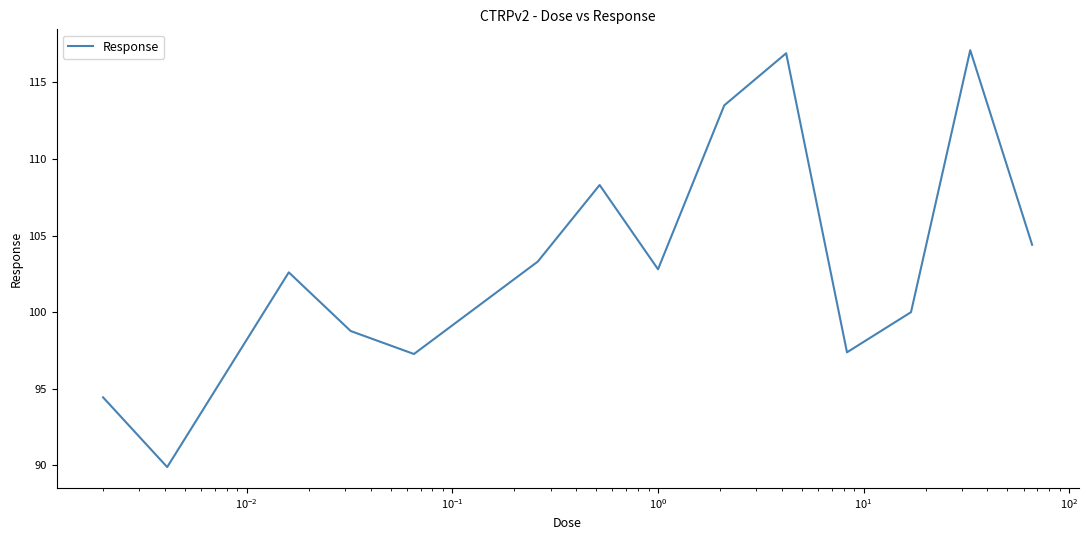

What is the greatest value displayed?

117.1